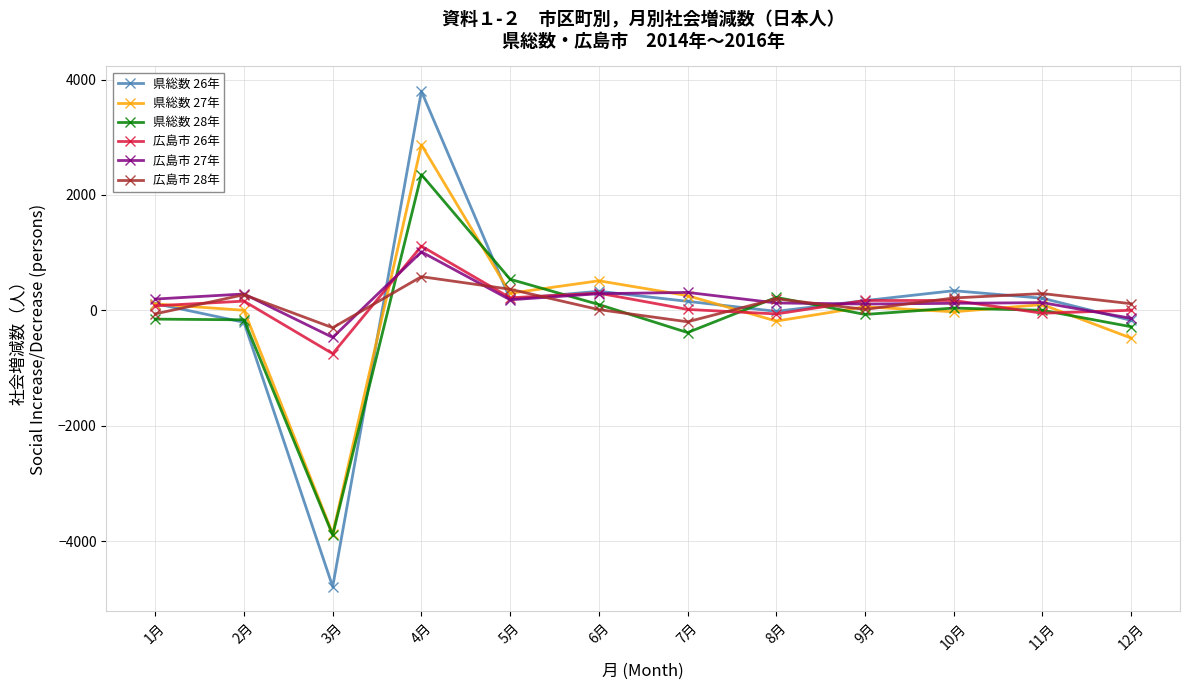

At which category does the chart reach its minimum across all series?

3月